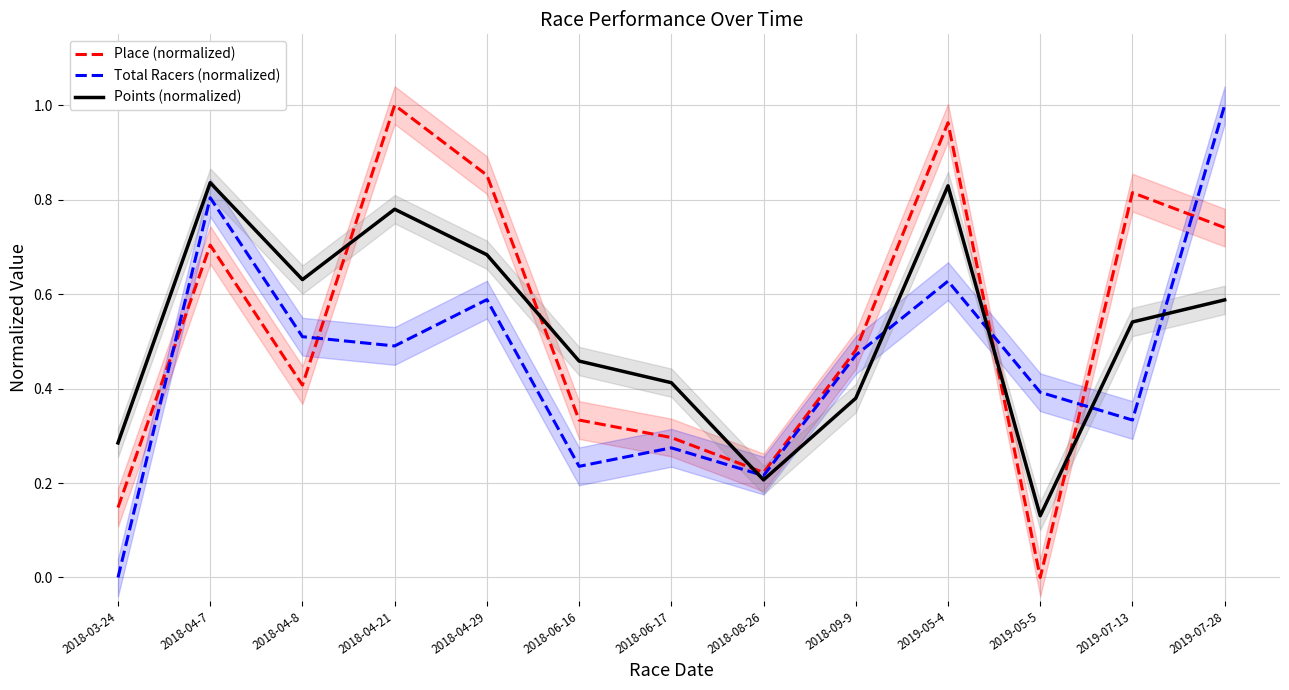

At which category is the sum across all series the highest?

2019-05-4